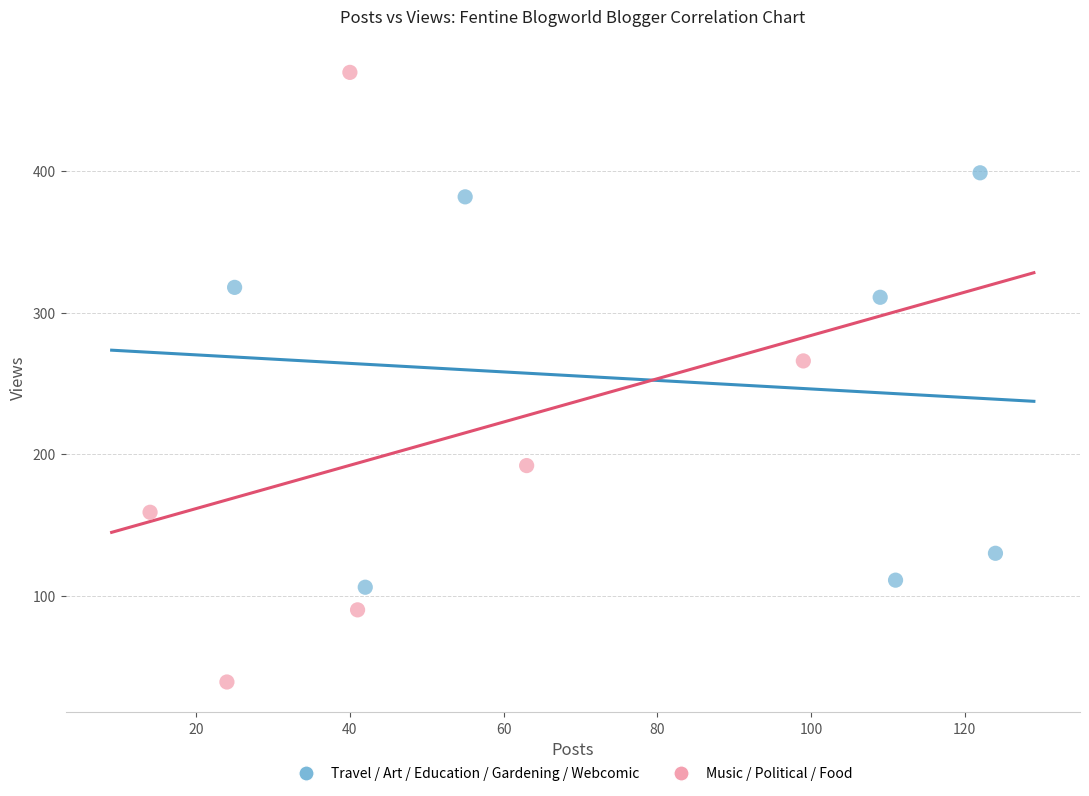

Which series has the largest Y range (max minus min)?

Music / Political / Food